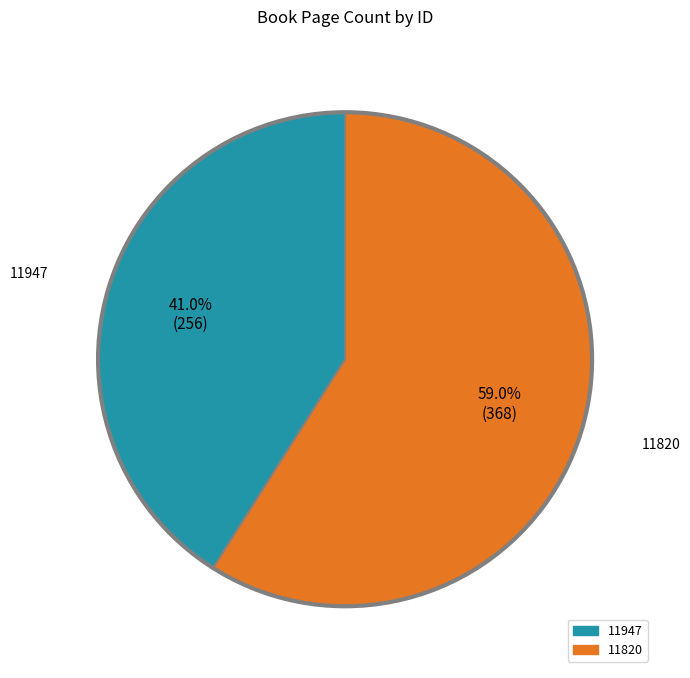

Combined, do 11820 and 11947 account for over 50%?

Yes